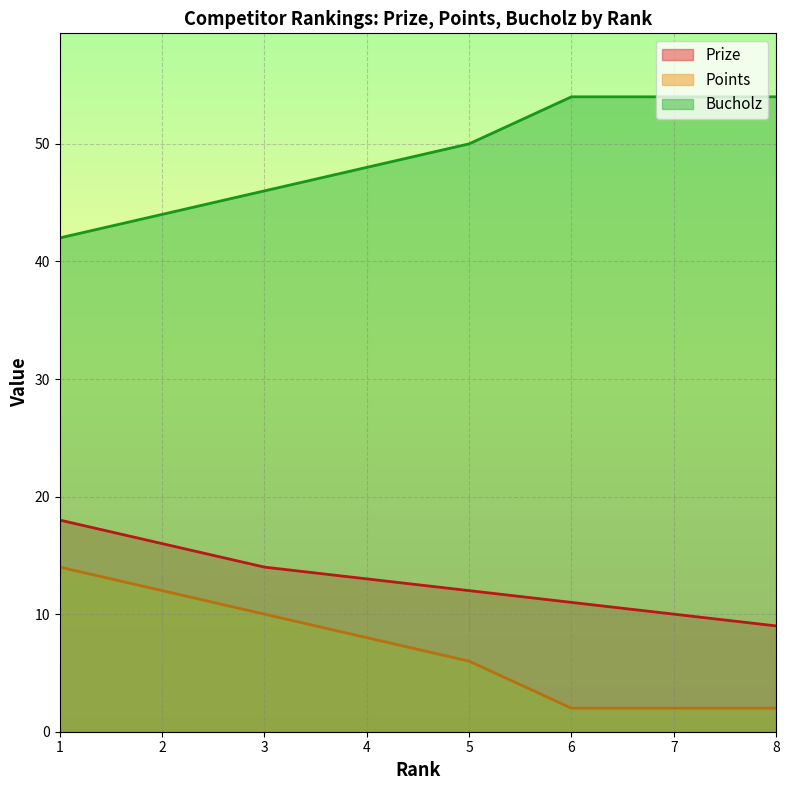

True or false: Bucholz and Prize cross at least once.

False